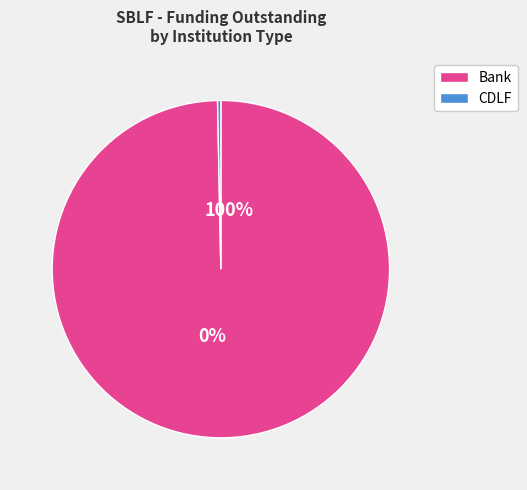

Combined, do CDLF and Bank account for over 50%?

Yes